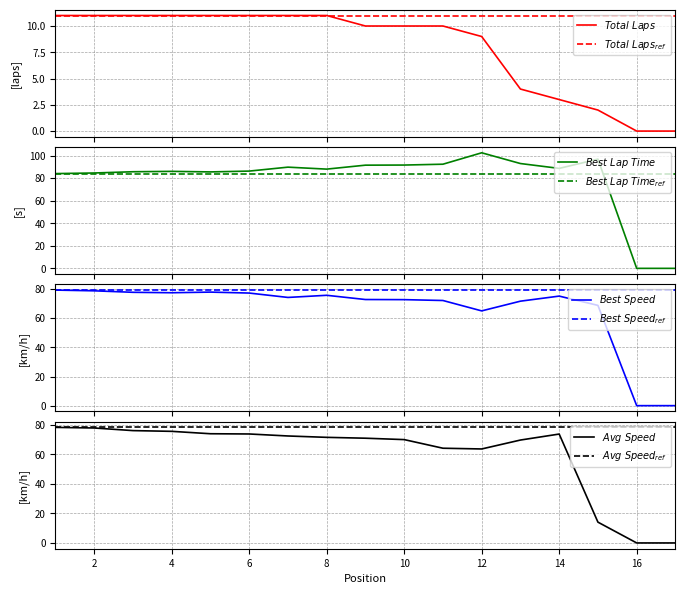

Is it true that Best Lap time equals 114.1 at 1?

False